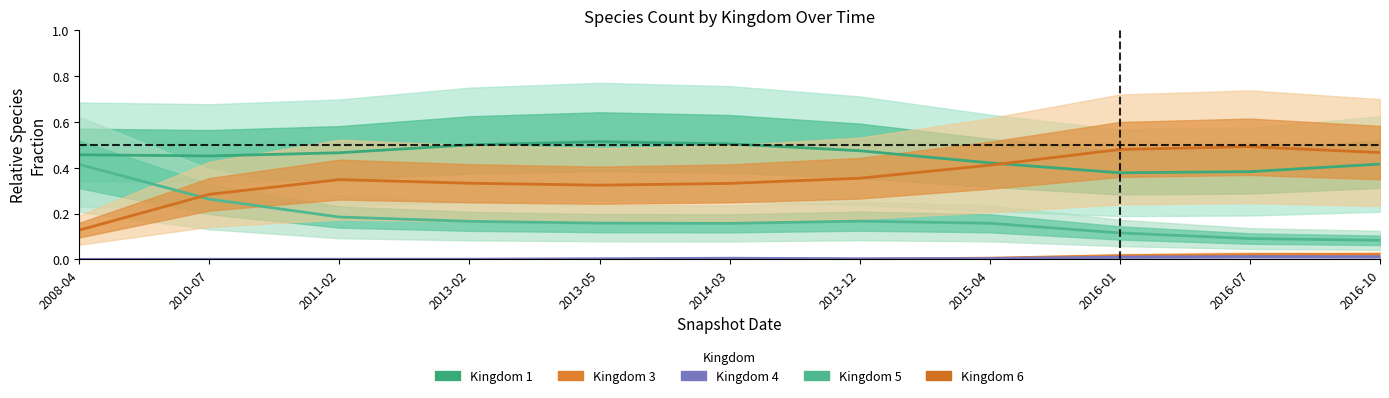

What is the label of the 5th point from the right?

2013-12